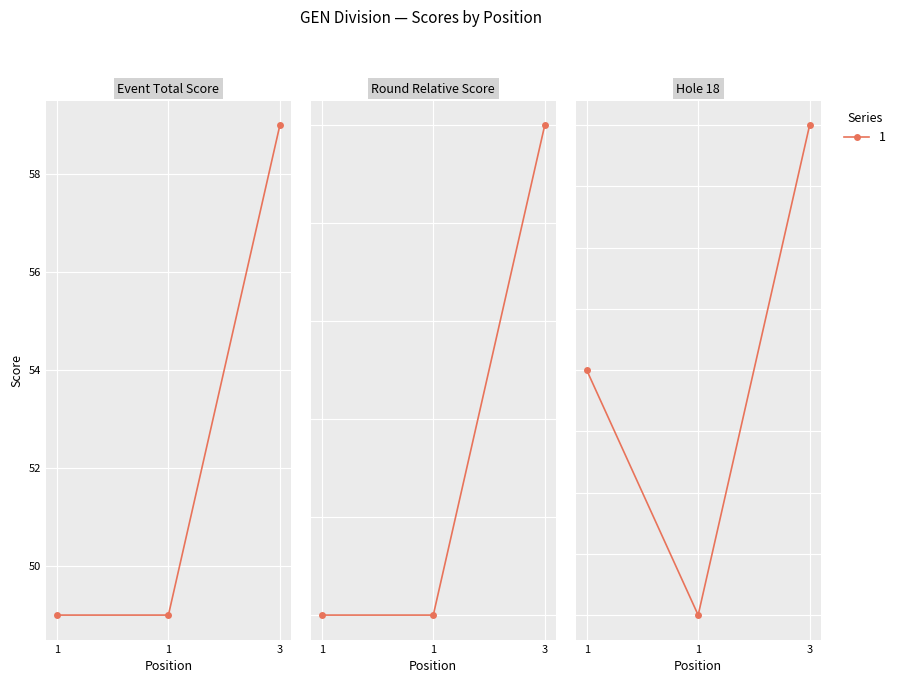

Is the value of hole_18 at 3 greater than the value of event_total_score at 1?

No